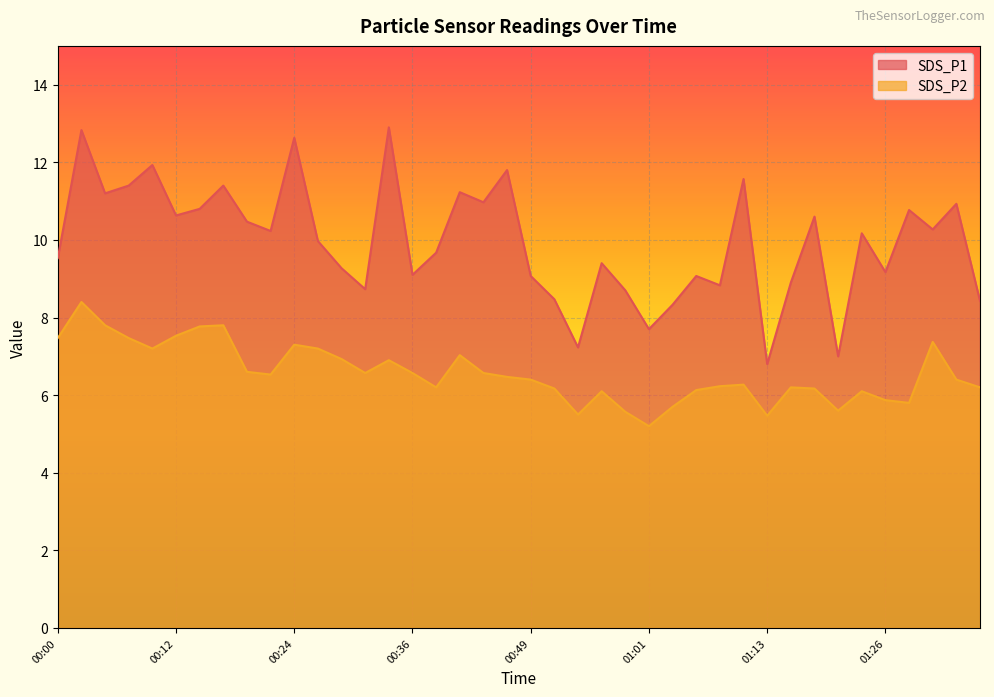

Does the chart display data point markers on the line(s)?

No